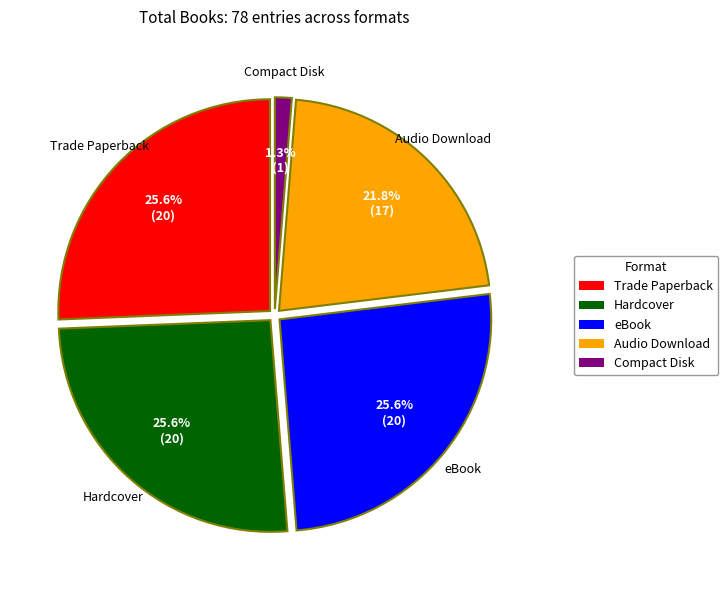

True or false: Hardcover accounts for 19% of the total.

False